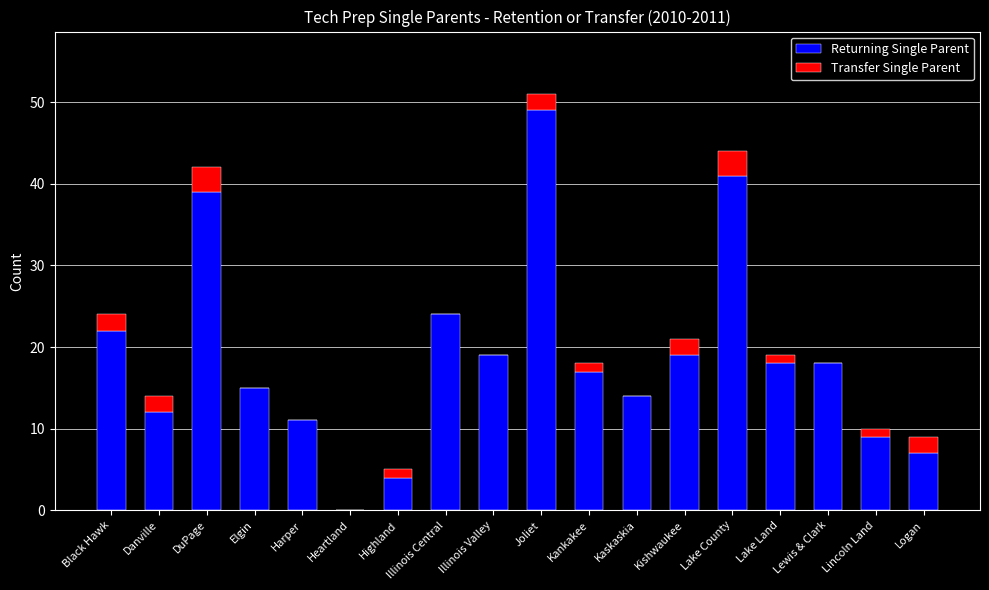

How many data points does each series have?

18